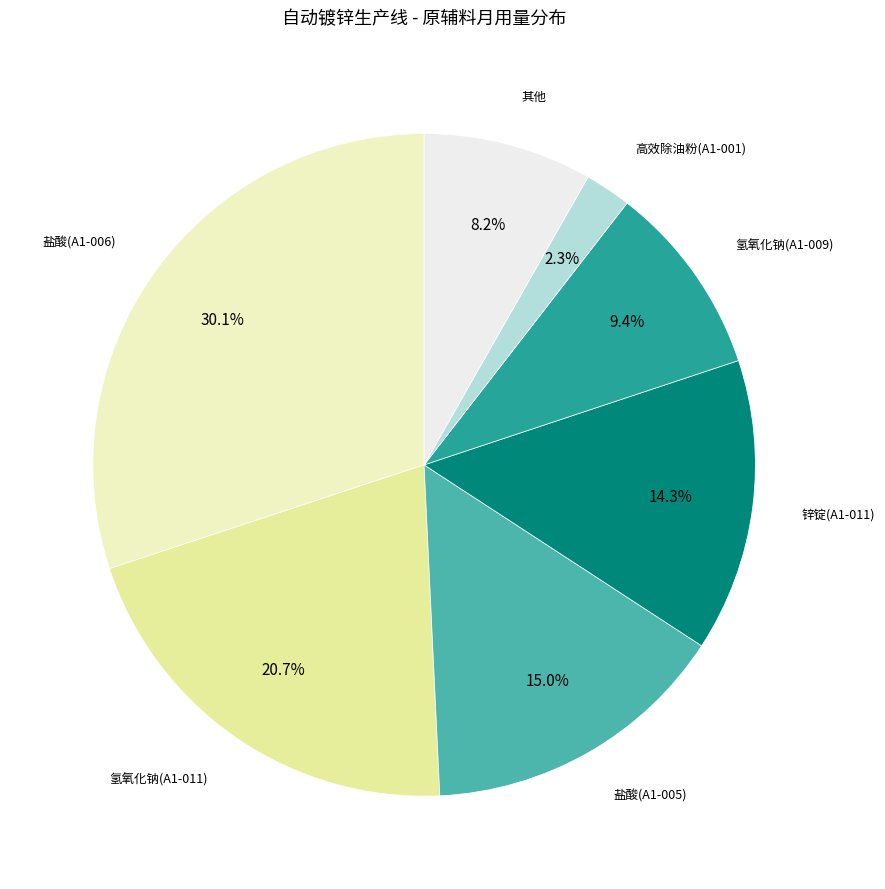

Is there any slice that represents more than half of the pie?

No